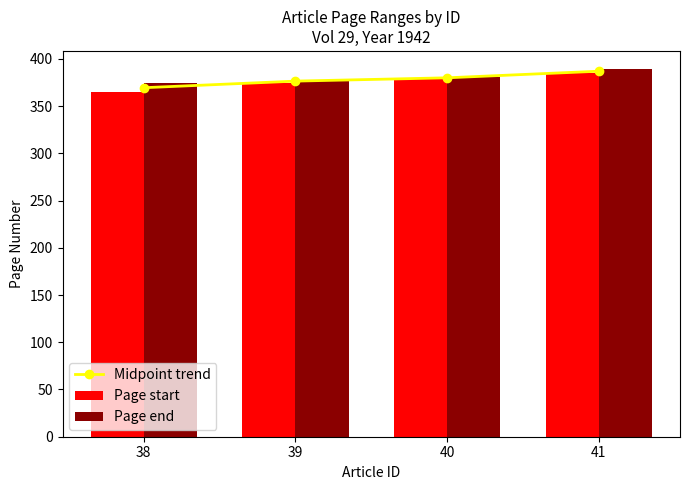

Rank the series by their maximum value, from lowest to highest.

Page start, Midpoint trend, Page end